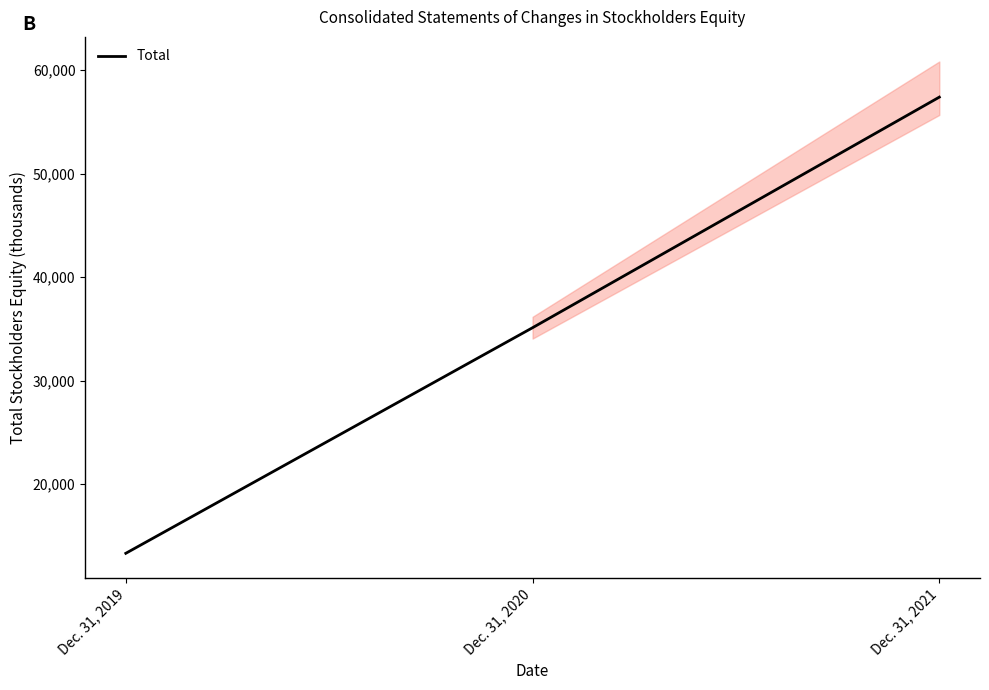

How many lines are shown in the chart?

1